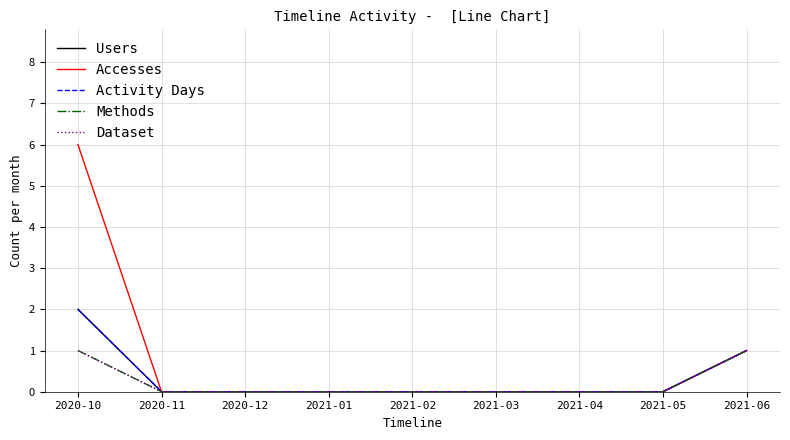

Where is Activity Days nearest to the value 1?

2021-06